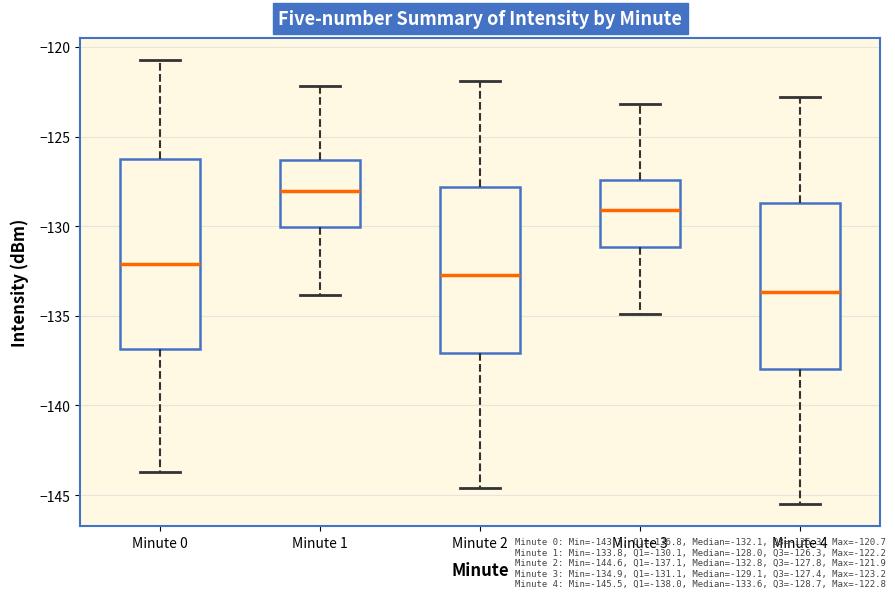

Which box is the tallest, from its lower edge to its upper edge?

Minute 0